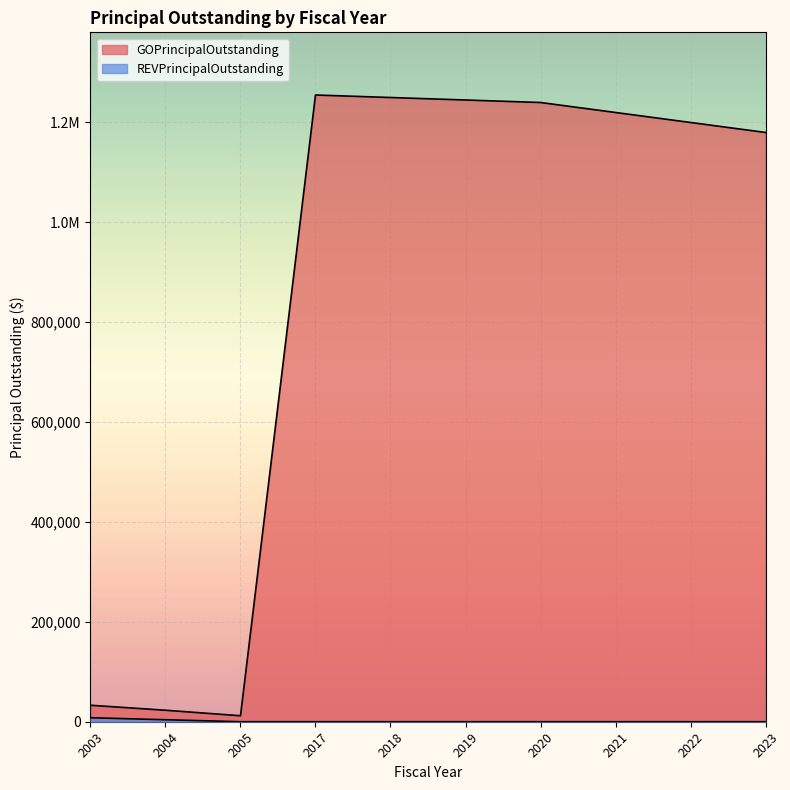

Rank the series by their maximum value, from highest to lowest.

GOPrincipalOutstanding, REVPrincipalOutstanding